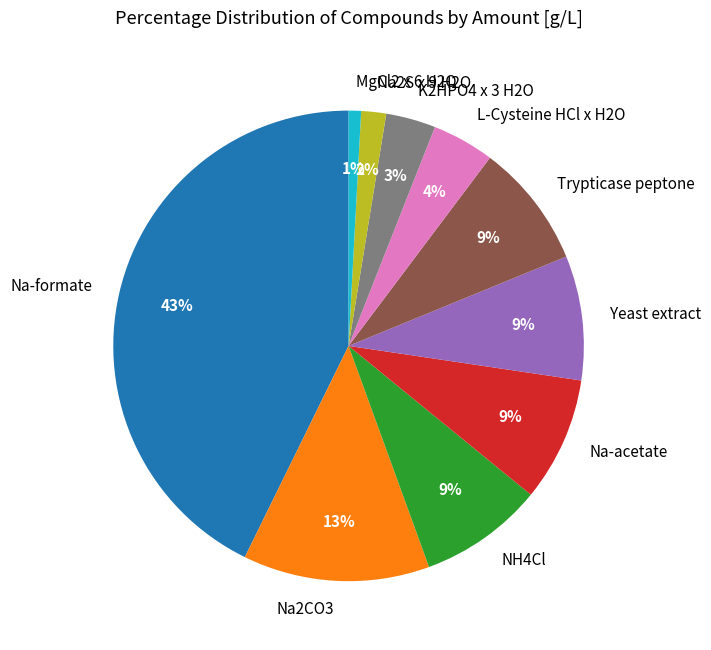

Which slice is the largest?

Na-formate